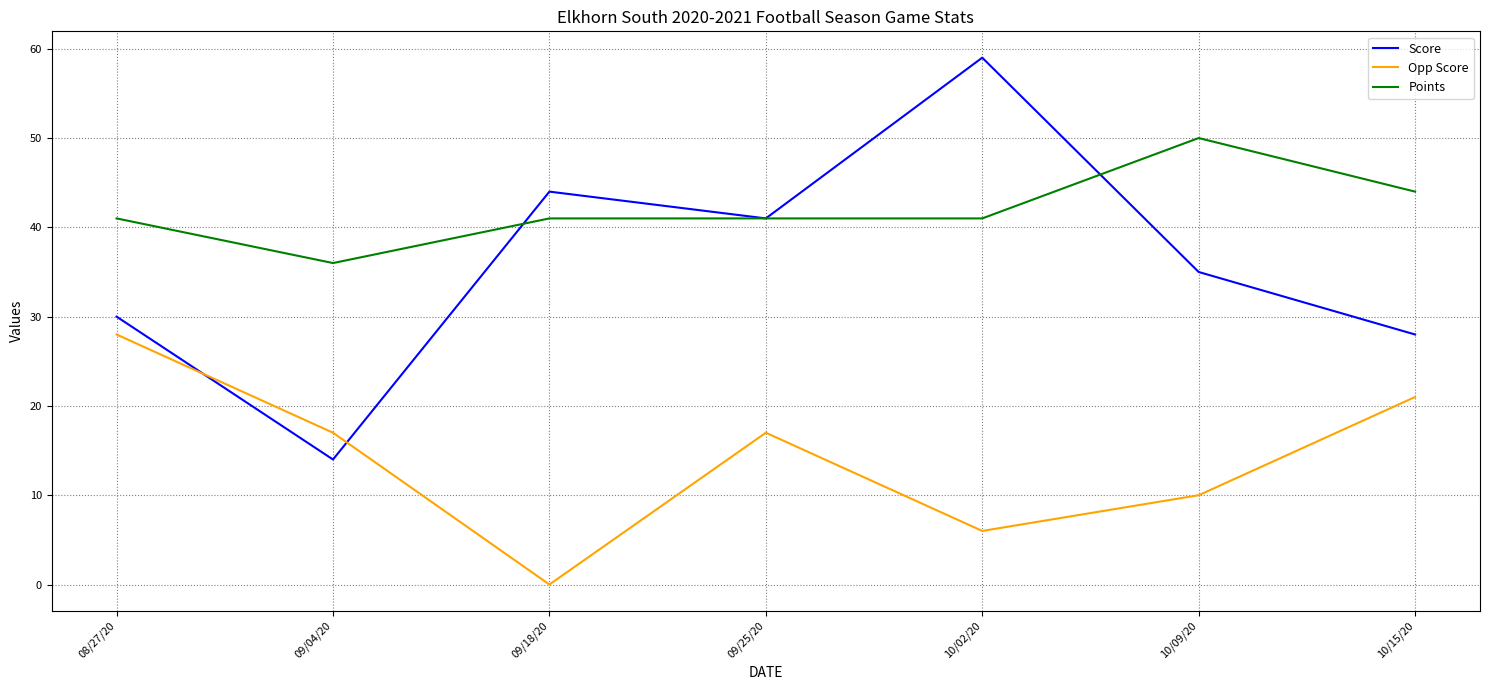

Where is Score nearest to the value 36?

10/09/20